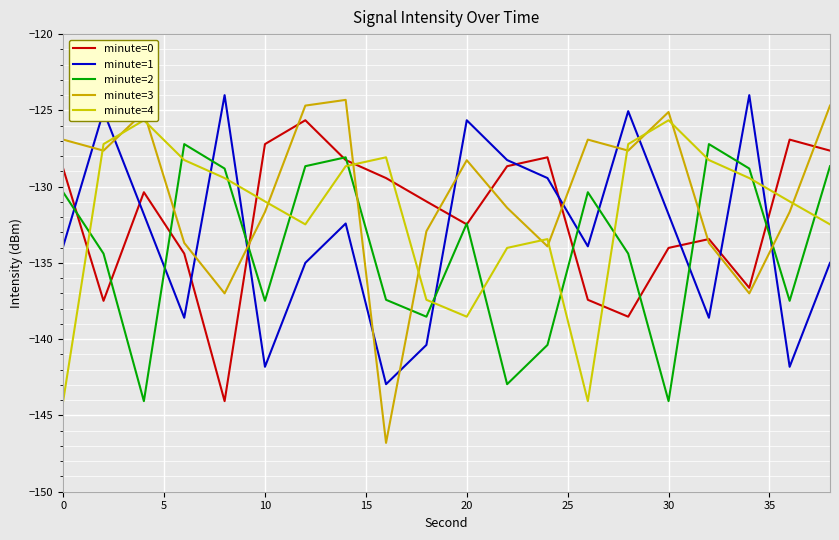

Which series has the largest total across all categories?

minute=3